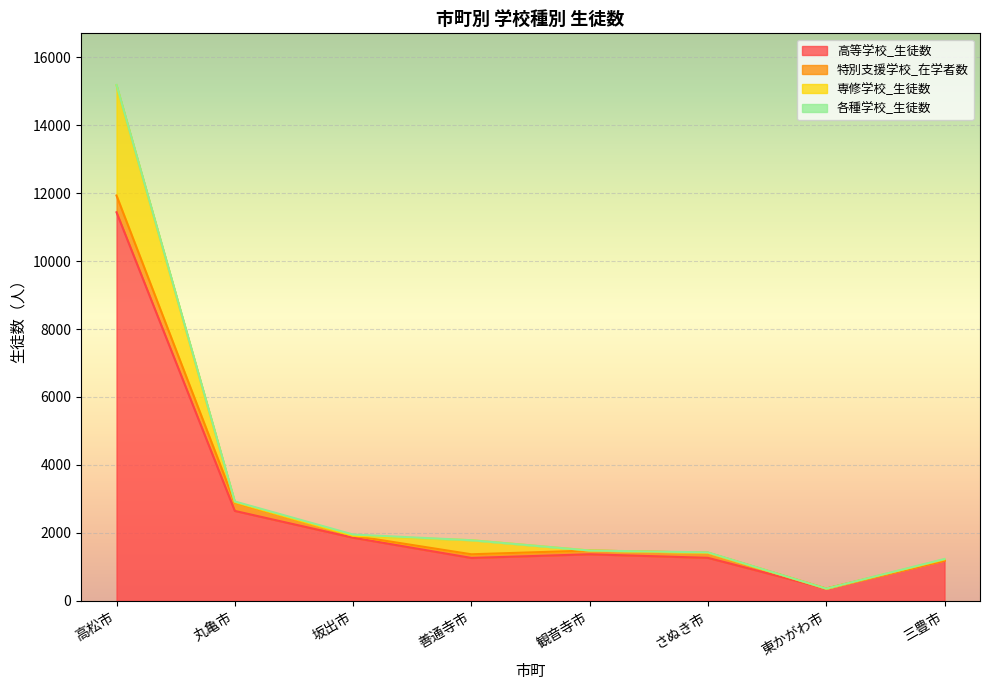

Is it true that 高等学校_生徒数 equals 1192 at 三豊市?

True